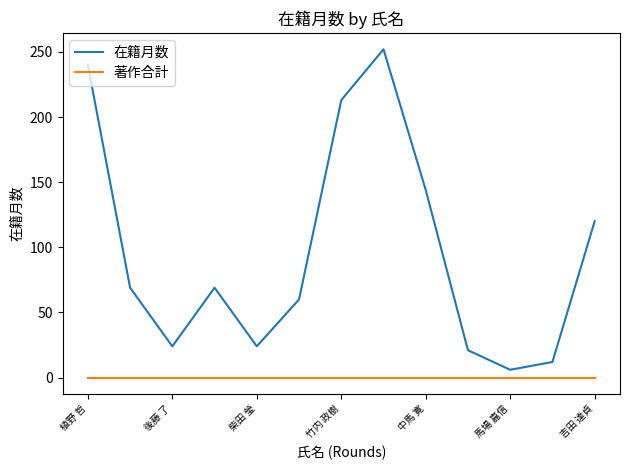

Reading left to right, list all the values displayed in this chart.

在籍月数: 240	69	24	69	24	60	213	252	144	21	6	12	120
著作合計: 0	0	0	0	0	0	0	0	0	0	0	0	0